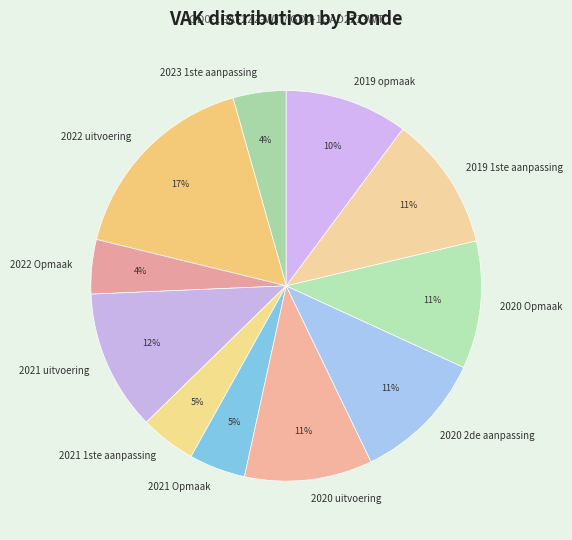

The 2021 1ste aanpassing slice represents 5% of the pie. True or false?

True